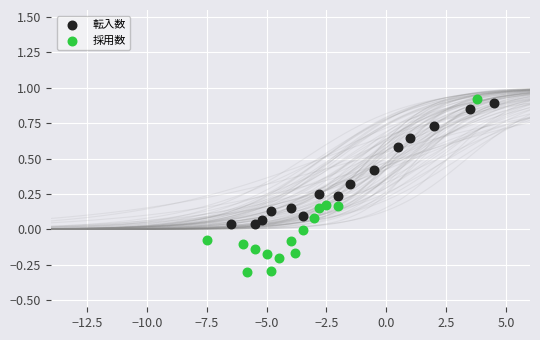

What are all the series names shown in the legend?

転入数, 採用数